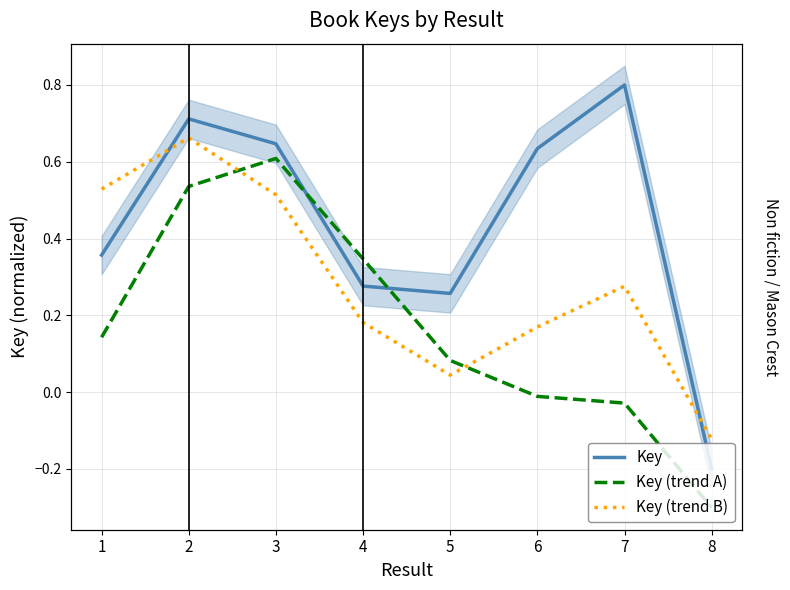

How many interior local valleys does the Key series have?

1